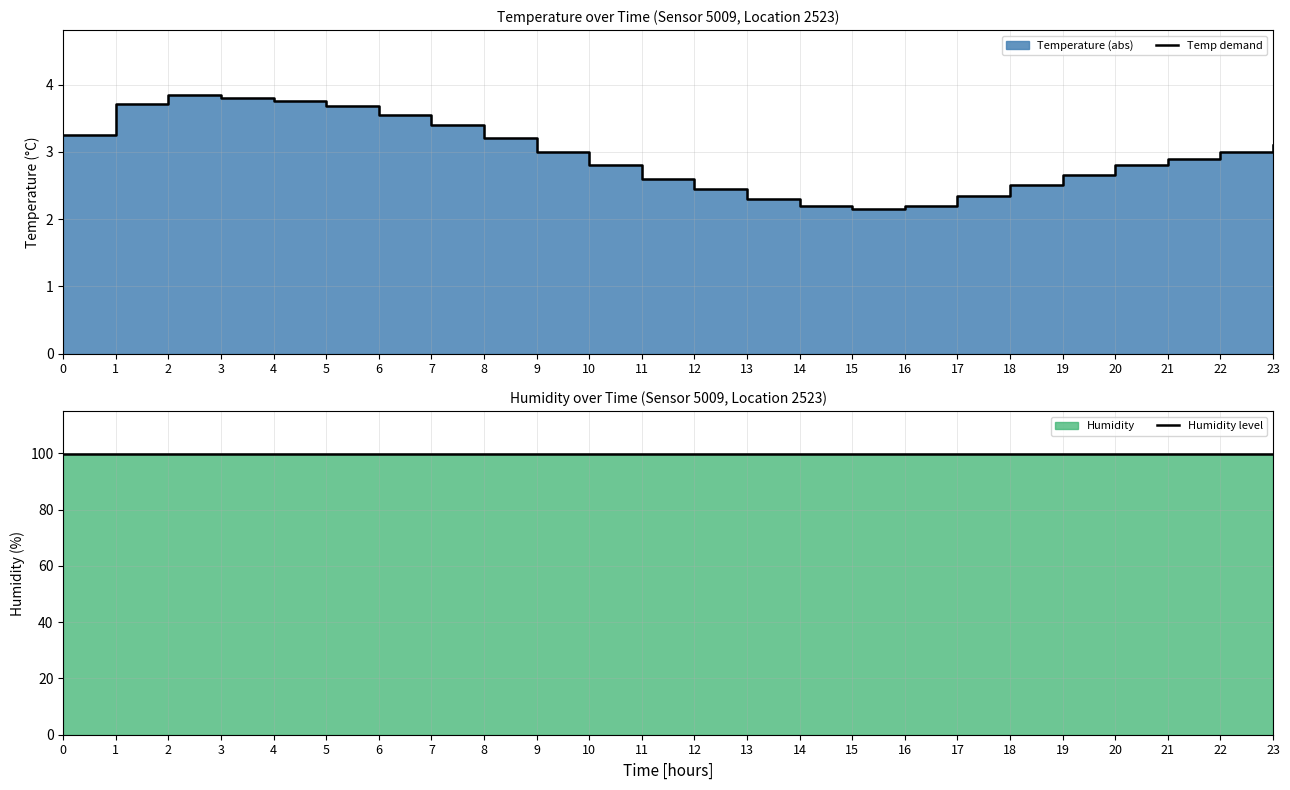

What is the approximate value of Humidity level at 19?

99.9